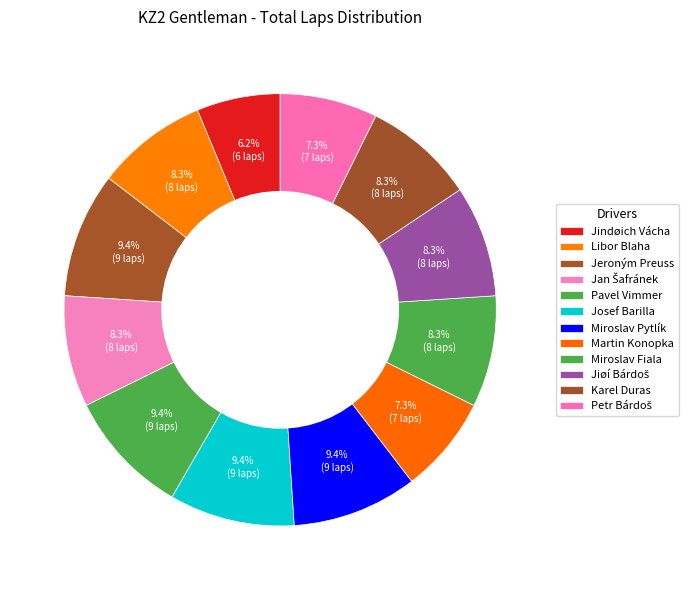

Is it true that Martin Konopka is 7% of the pie?

True